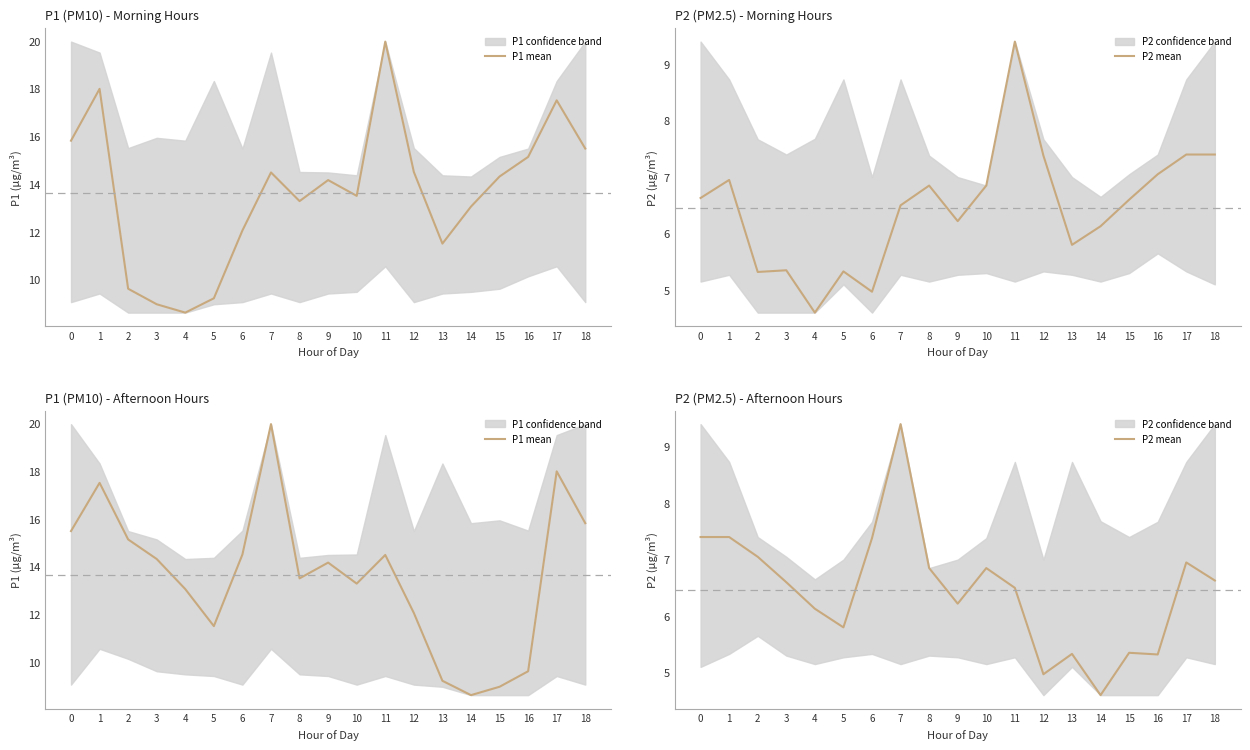

At which category is the sum across all series the highest?

7